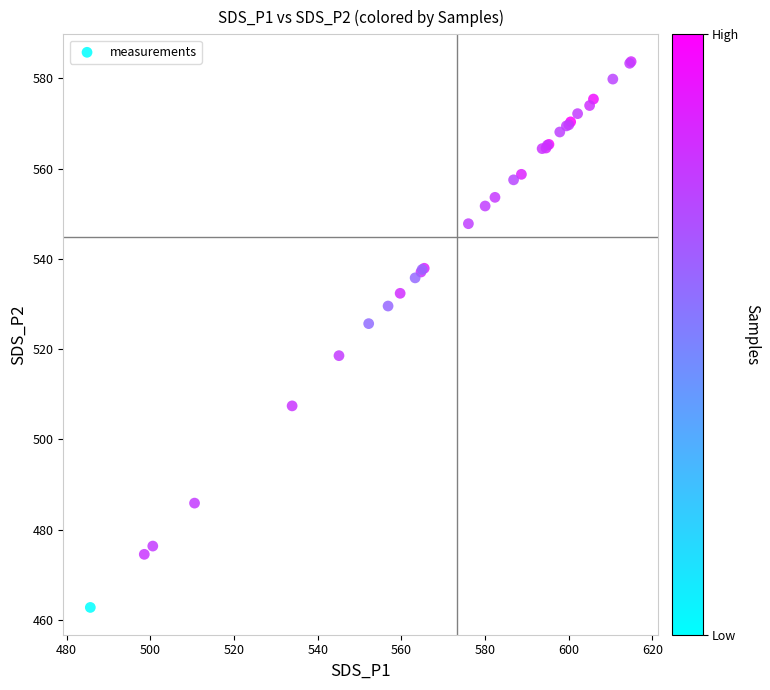

What Y value in the scatter plot is closest to 523?

525.6